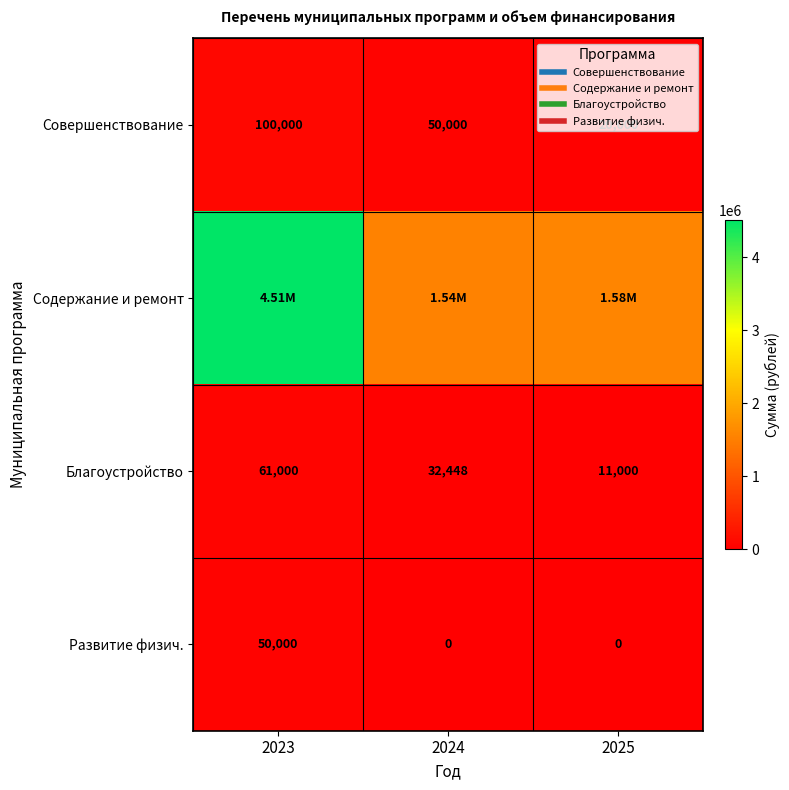

Which series changed the most between 2023 and 2024?

Содержание и ремонт